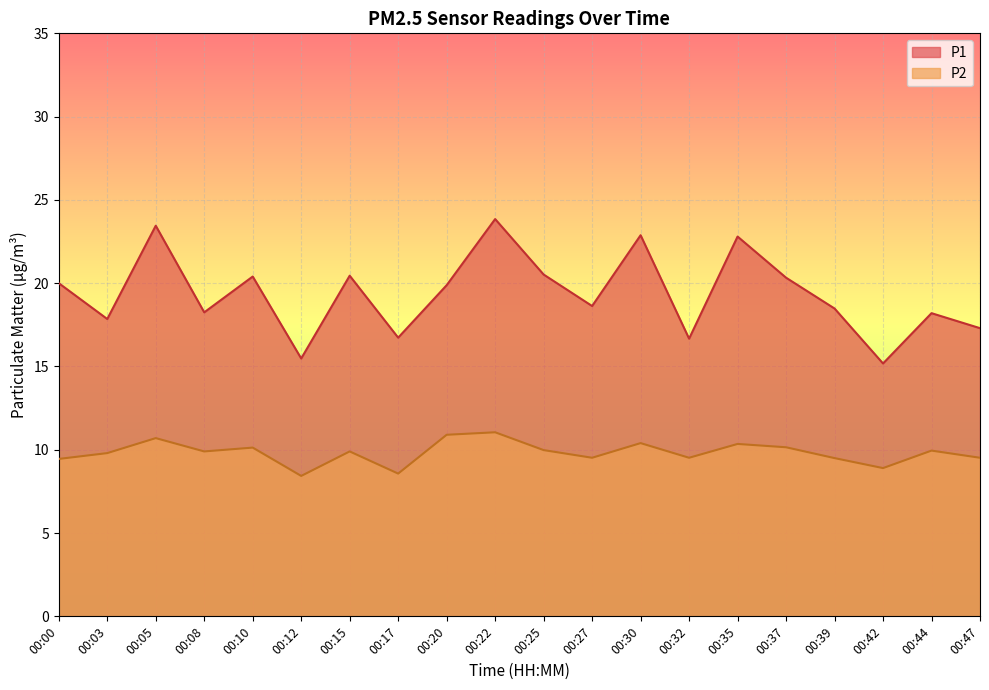

How many lines are shown in the chart?

2